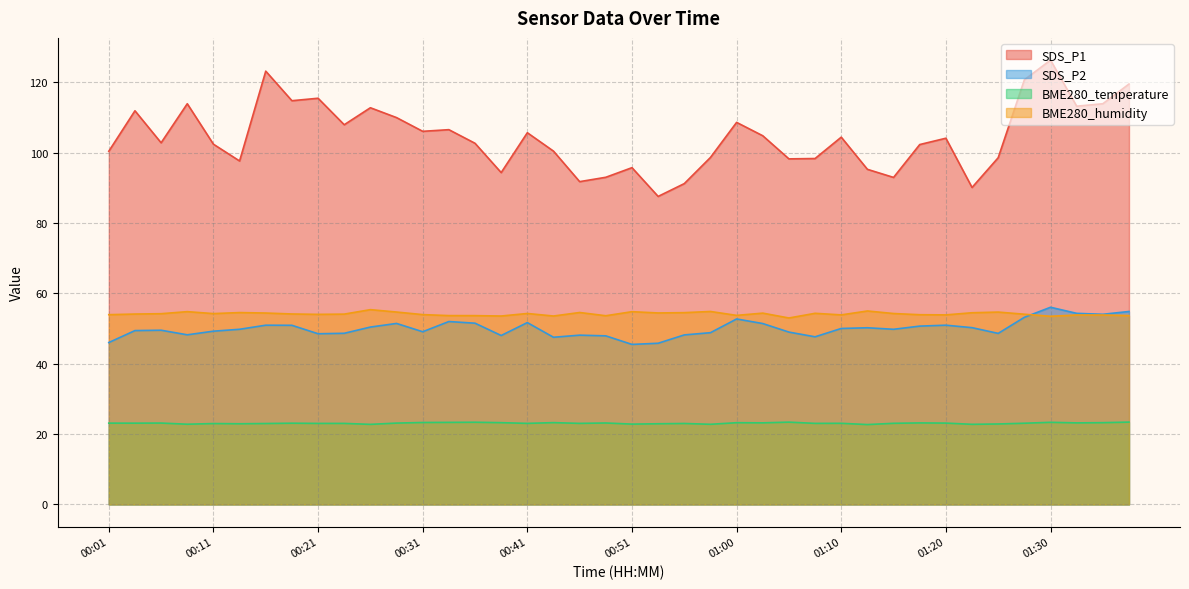

The value of SDS_P2 at 00:23 is 48.6. True or false?

True